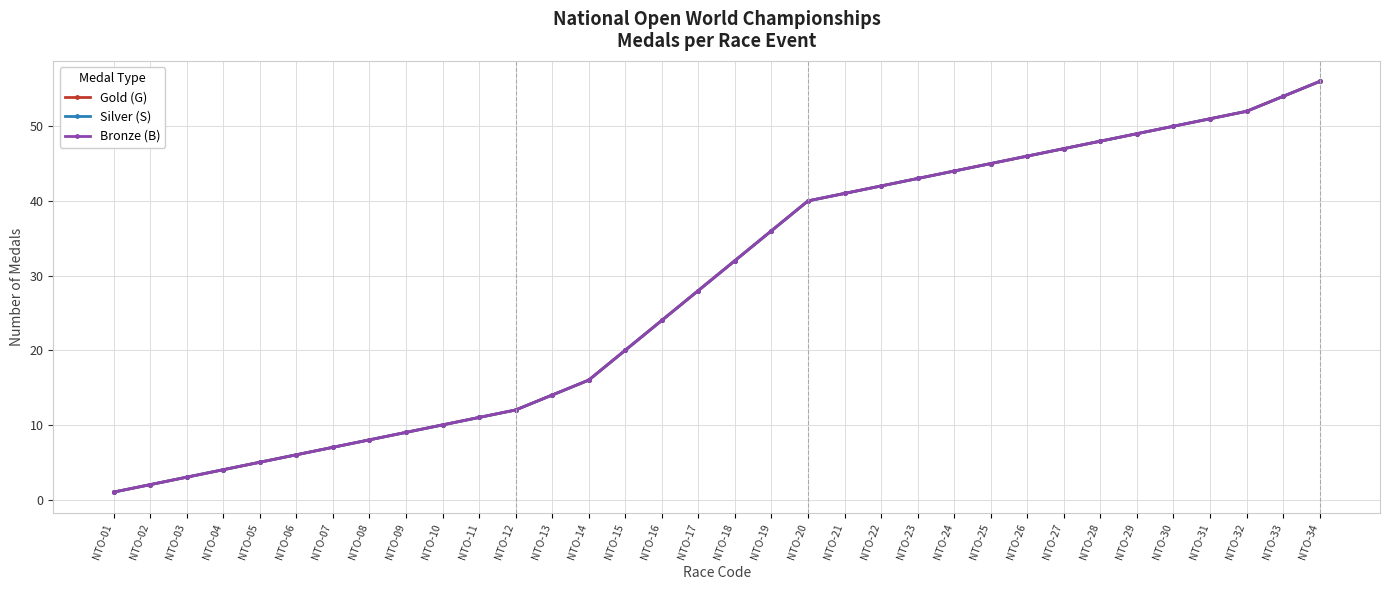

What is the difference between the second highest and second lowest values in the Silver (S) series?

52